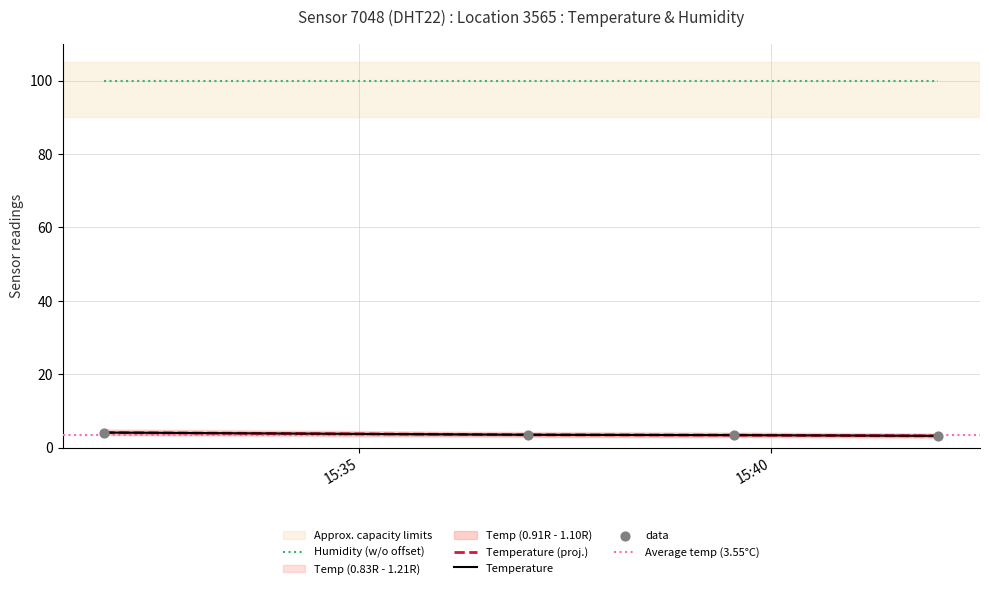

Which has a higher value, 2022-12-07T15:31:54 or 2022-12-07T15:42:02?

2022-12-07T15:31:54